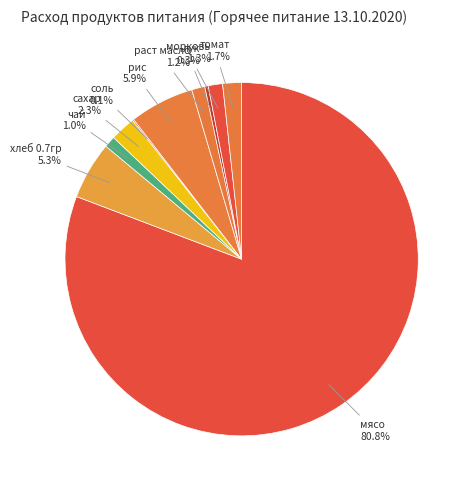

Is there a majority slice in this chart?

Yes